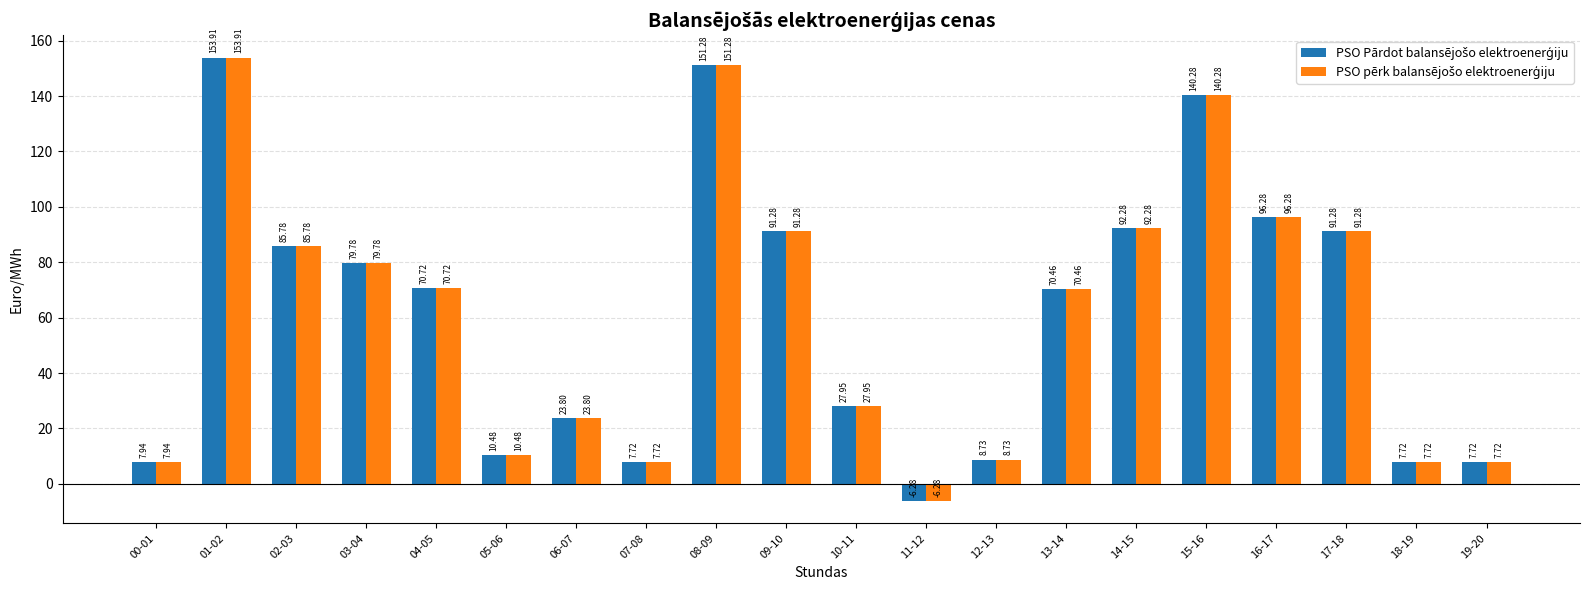

What is the total value across all series at 00-01?

15.9